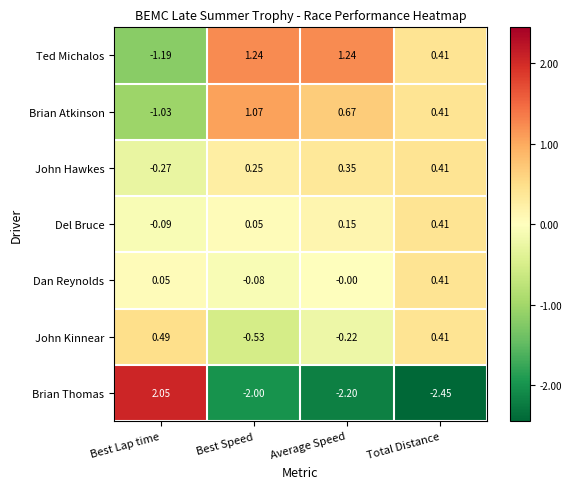

Which series has the largest range (max minus min)?

Brian Thomas